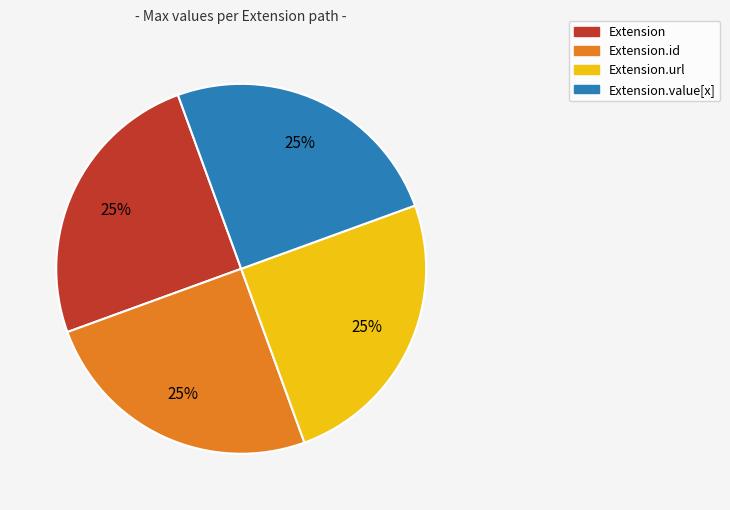

To the nearest percent, what is the difference between the largest and smallest slice percentages?

0%